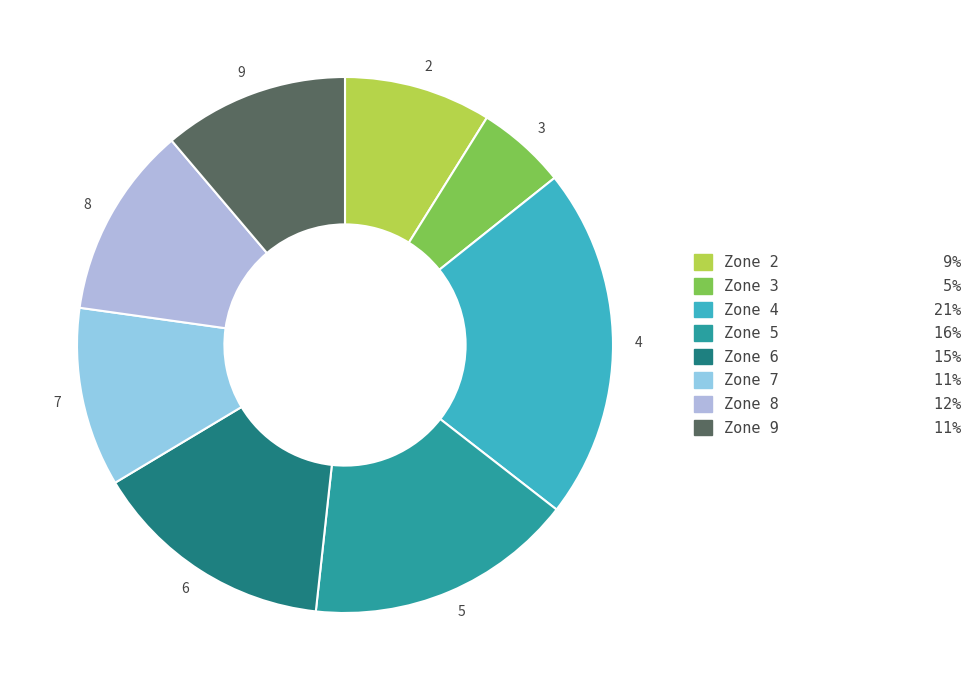

True or false: 8 accounts for 23% of the total.

False